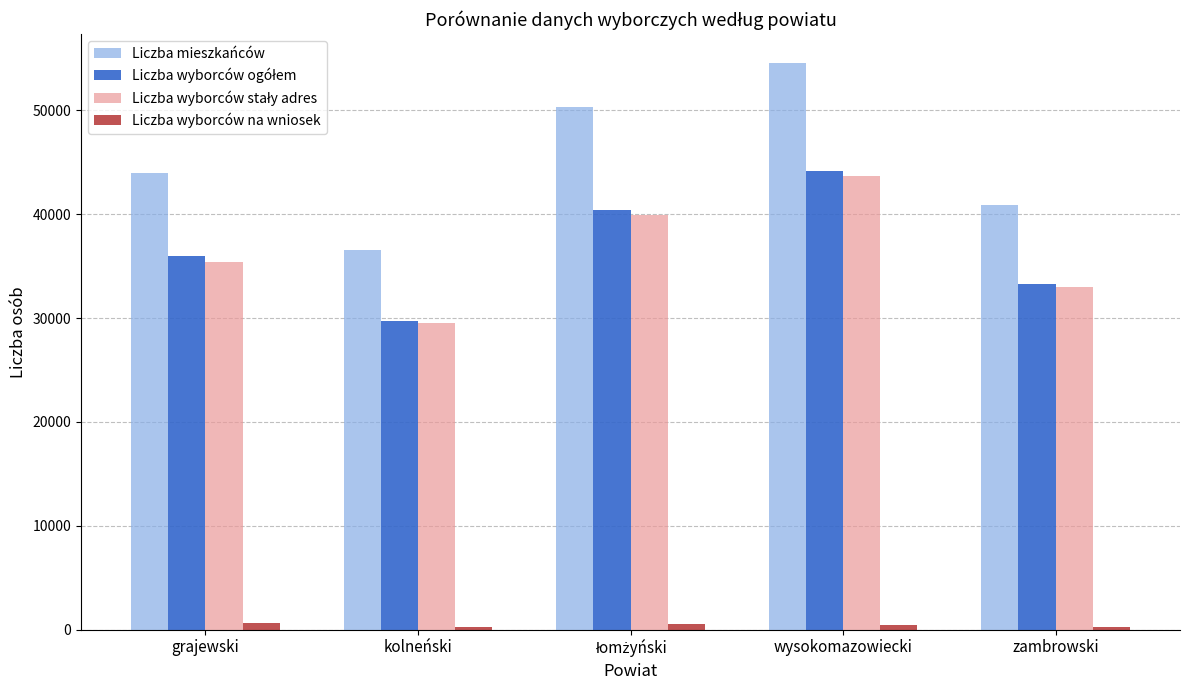

What position from the right is grajewski?

5